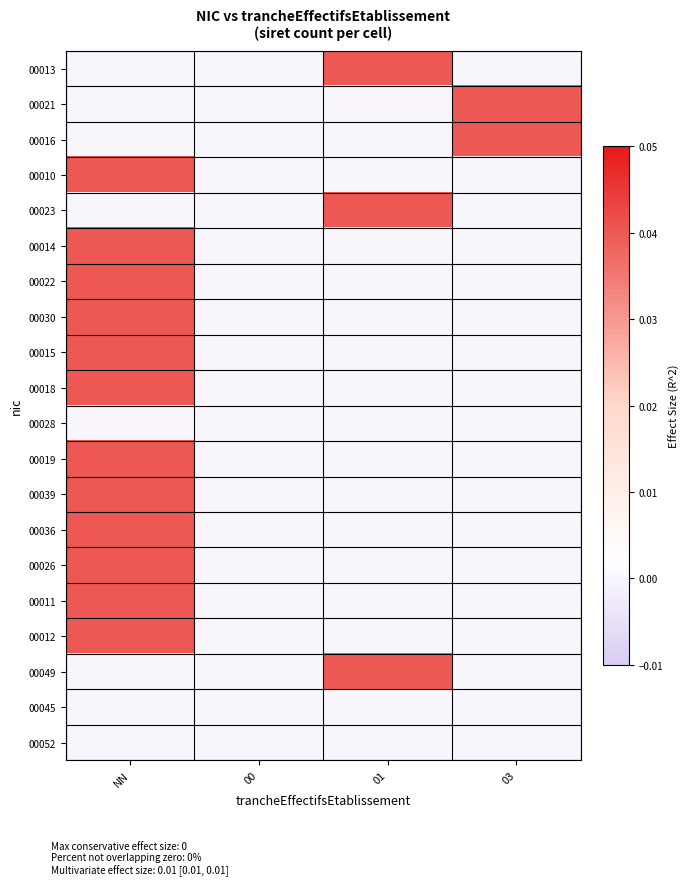

Which series has the largest range (max minus min)?

00013